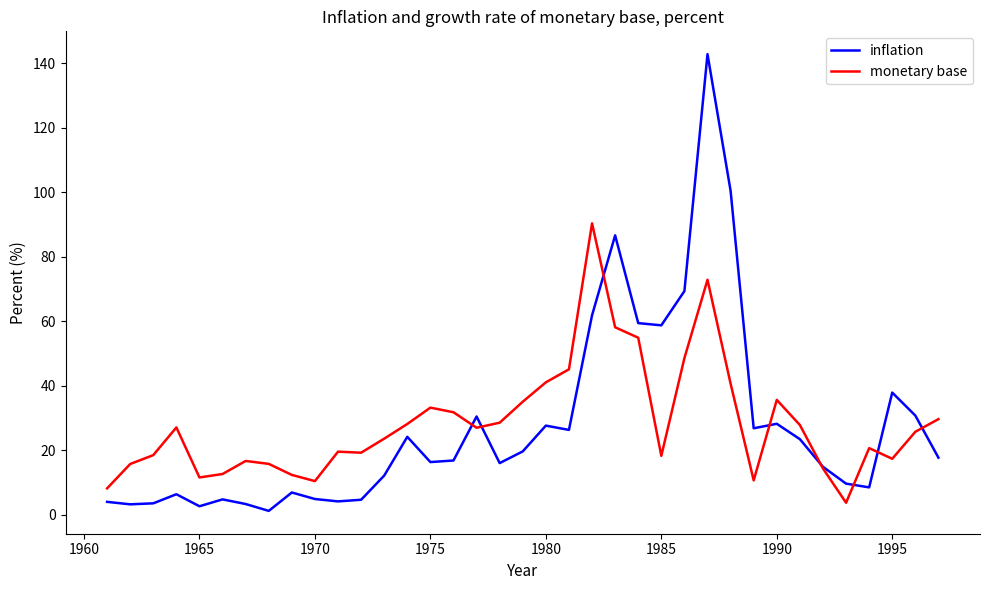

Which series has the widest spread of values?

inflation